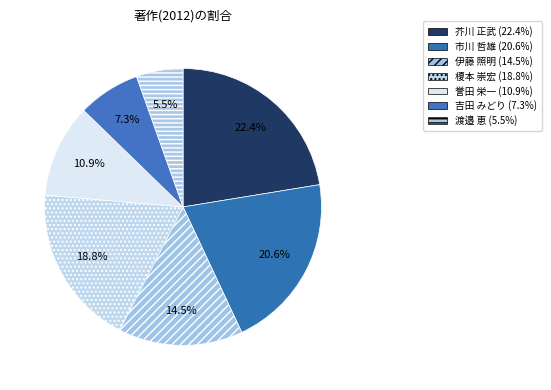

To the nearest percent, what is the average slice percentage?

14%